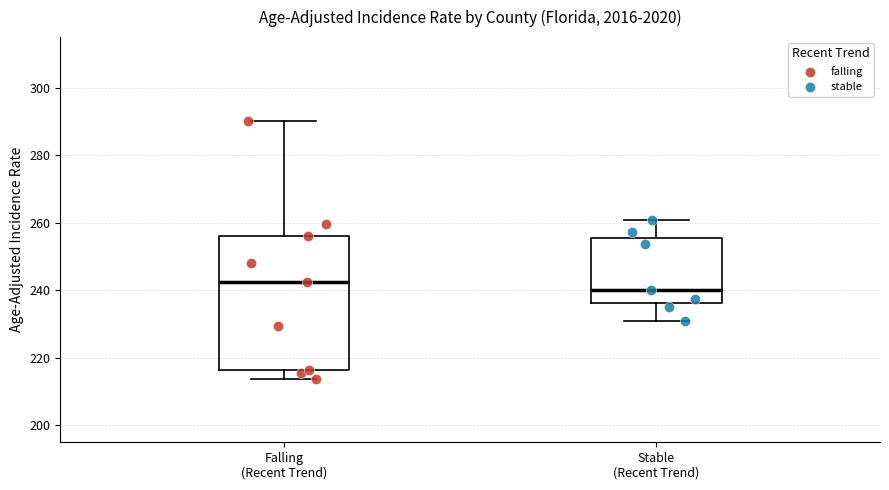

Reading left to right, read every box against the y-axis: the position of its median line, the range the box covers, and the ends of its whiskers. The values are not printed on the chart, so give them approximately, as read against the axis.

Falling (Recent Trend): median 242, box 216 to 256, whiskers 214 to 290
Stable (Recent Trend): median 240, box 236 to 256, whiskers 230 to 260